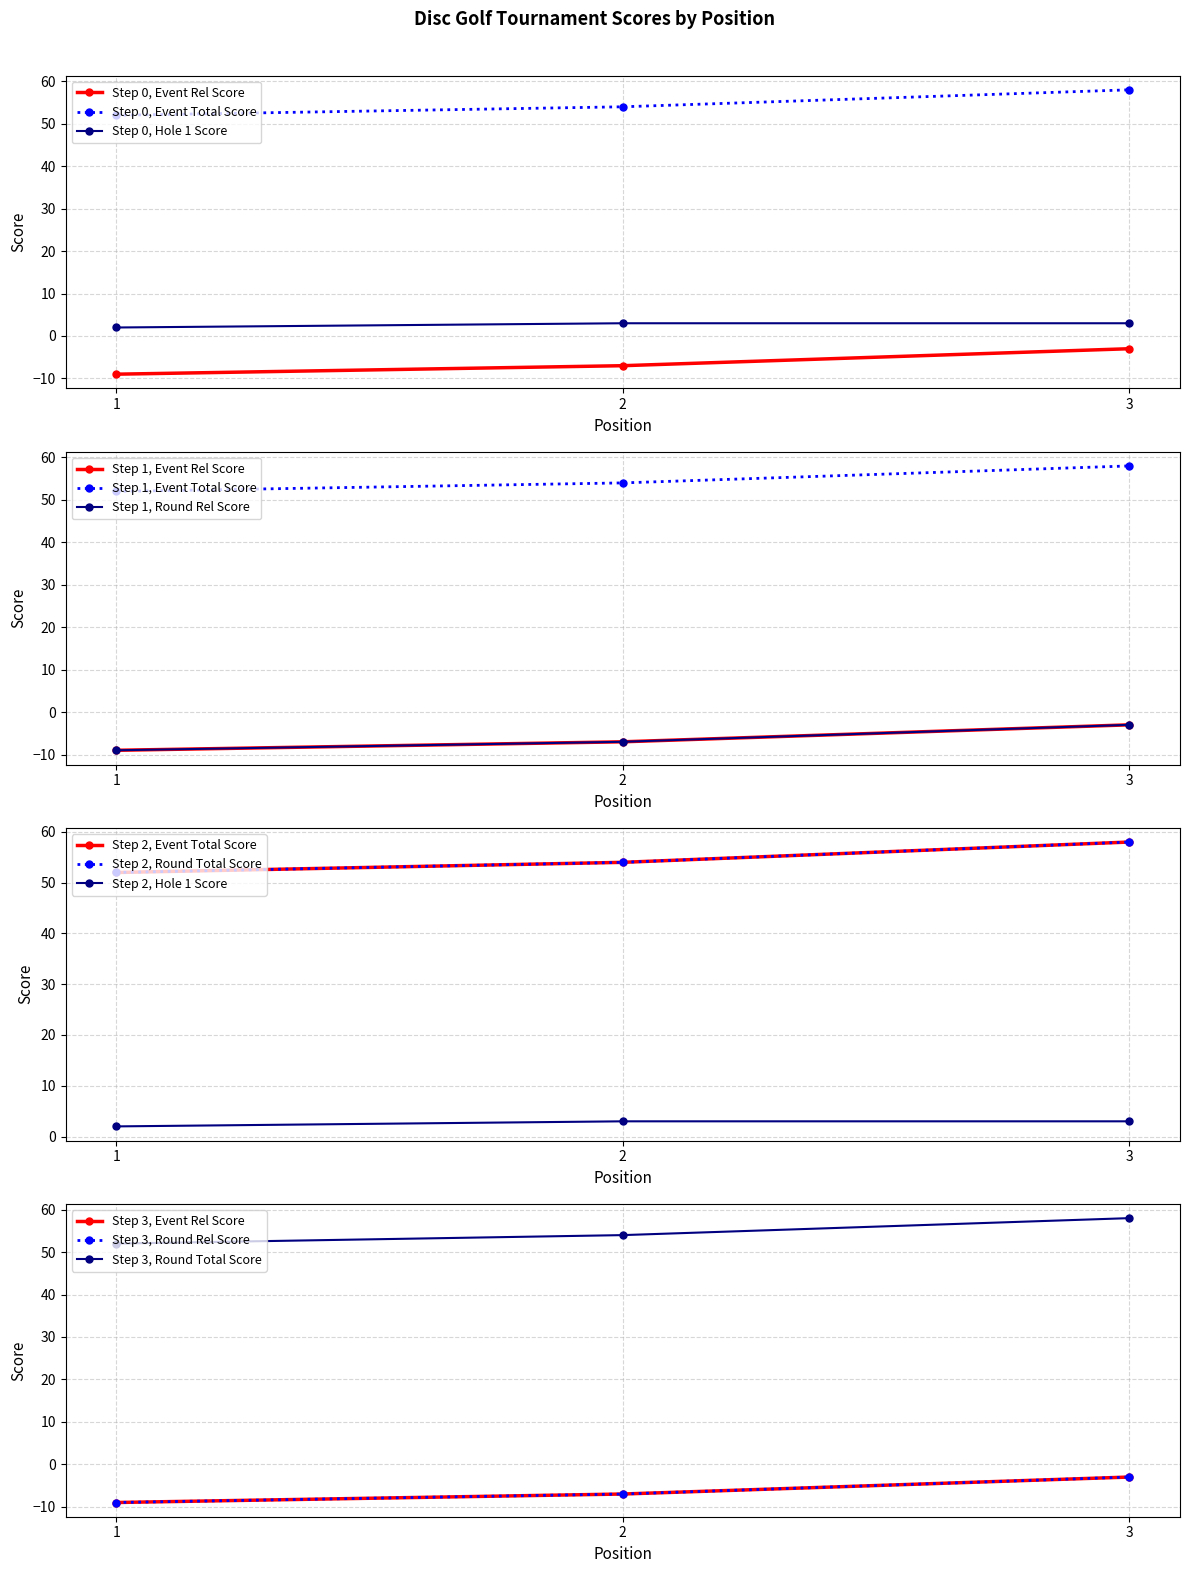

Is the value of round_relative_score at 2 greater than the value of round_total_score at 2?

No